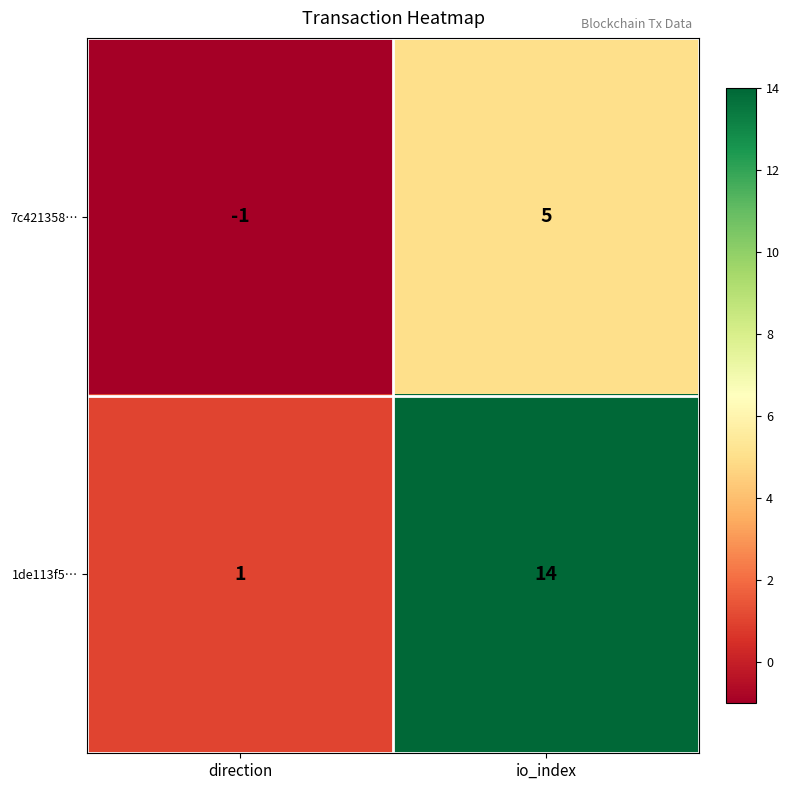

What is the difference between the 1de113f5… values at io_index and direction?

13